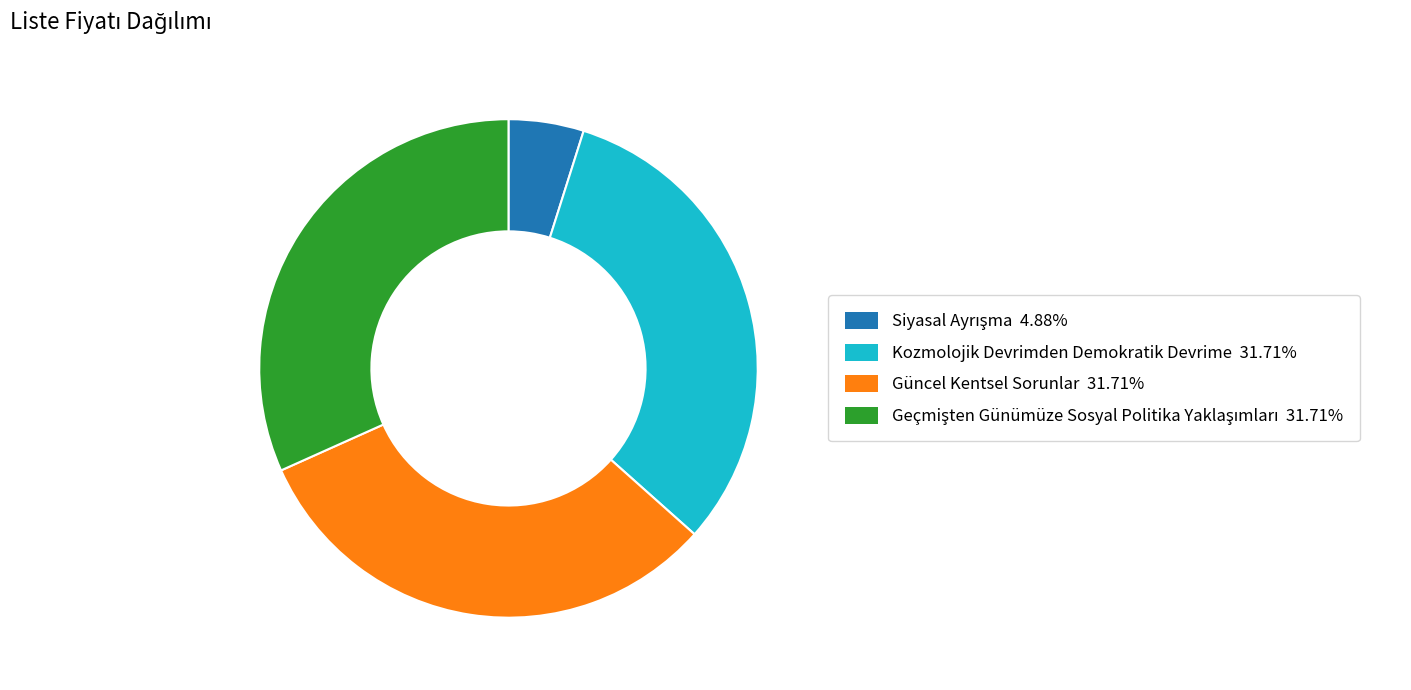

Approximately how many times larger is the value at Kozmolojik Devrimden Demokratik Devrime compared to Güncel Kentsel Sorunlar?

1.0